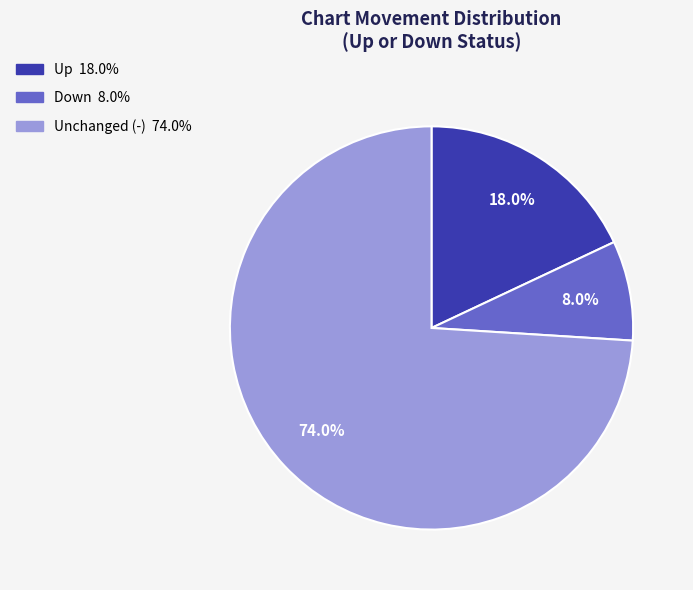

Is there a majority slice in this chart?

Yes